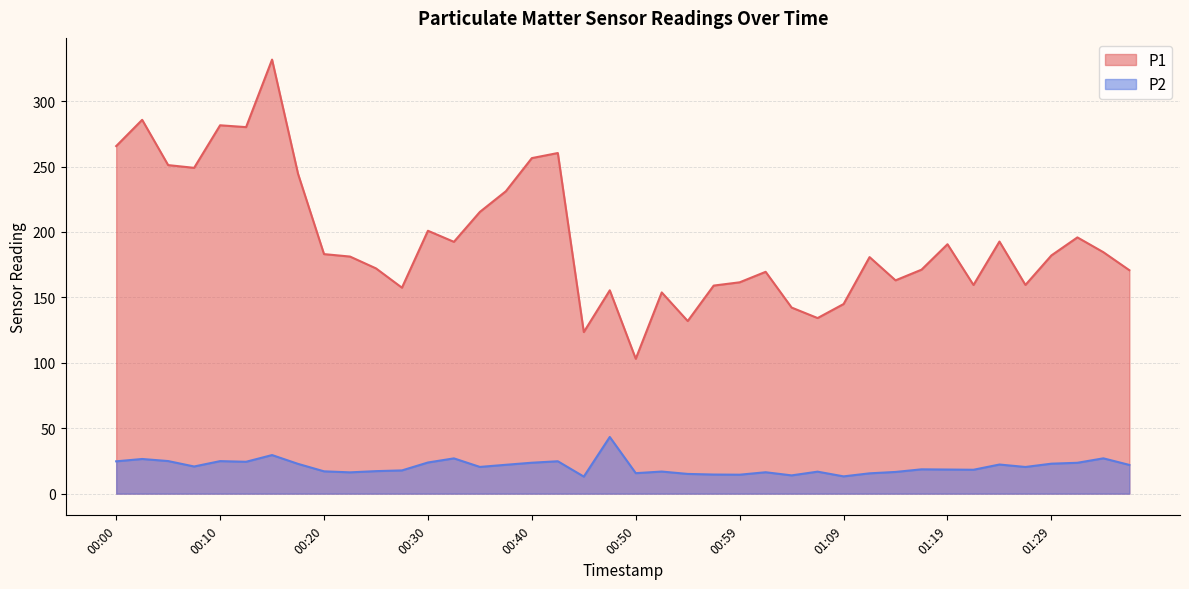

How many interior local peaks does the P2 series have?

12